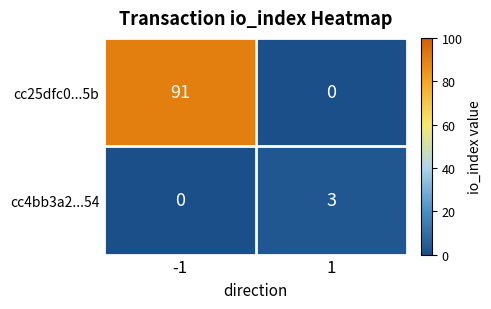

What is the difference between the highest and lowest values at -1?

91